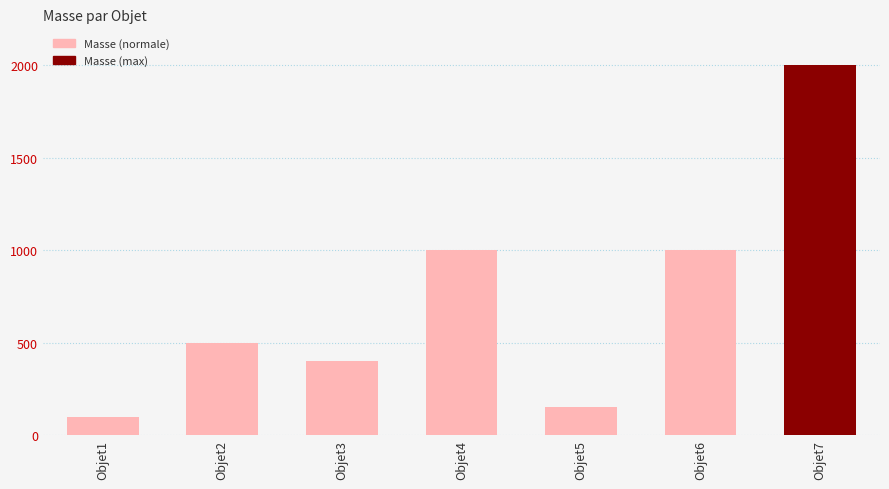

What is the maximum value shown in the chart?

2000